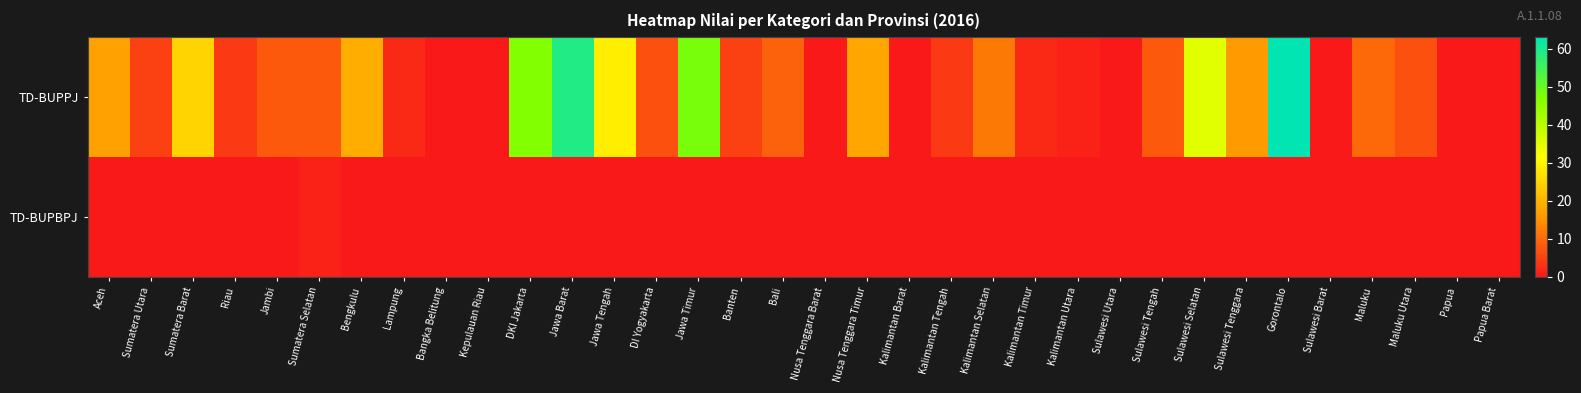

Which series changed the most between Sumatera Barat and Jawa Tengah?

TD-BUPPJ